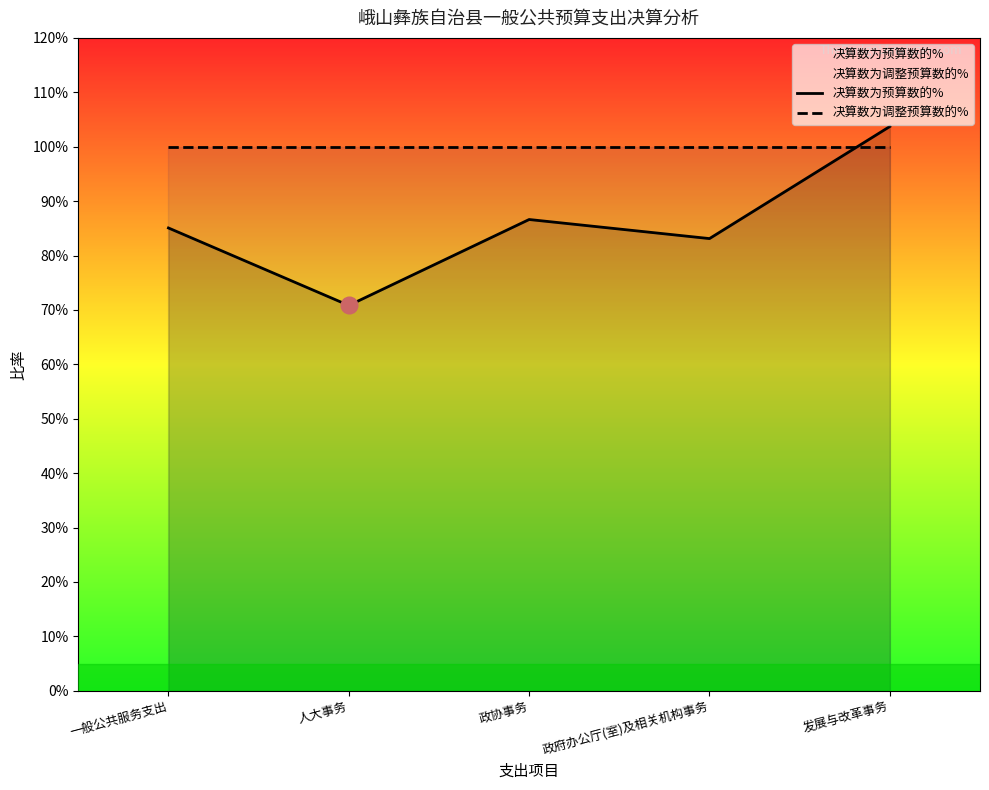

Which category has the highest value in the 决算数为调整预算数的% series?

一般公共服务支出